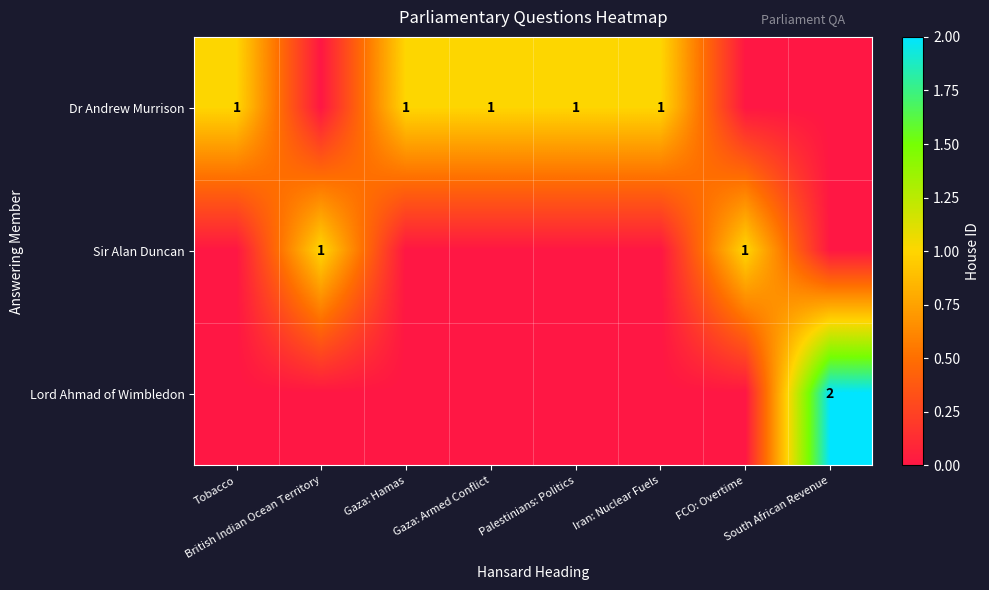

Is it true that Dr Andrew Murrison equals 1 at FCO: Overtime?

False